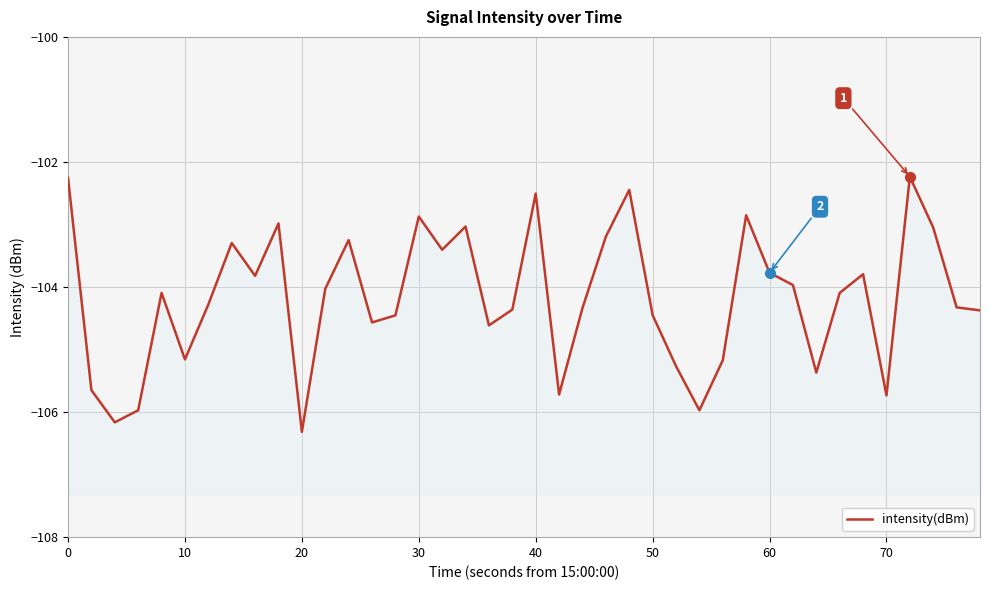

Is it true that the value at 60 is -186.6?

False